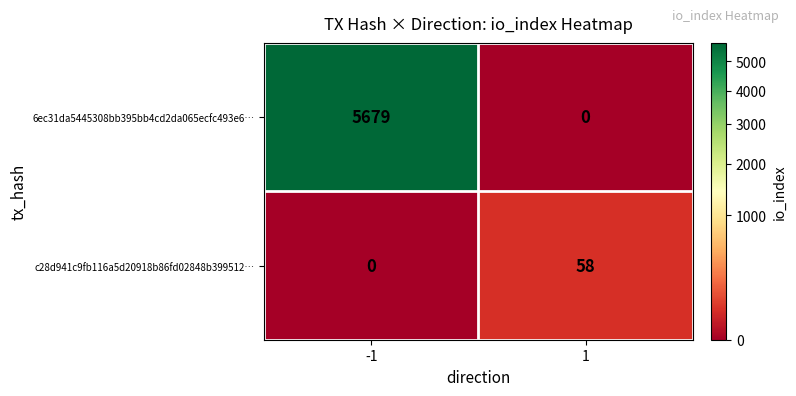

Reading left to right, transcribe all the data shown in this chart.

6ec31da5445308bb395bb4cd2da065ecfc493e6…: -1=5679	1=0
c28d941c9fb116a5d20918b86fd02848b399512…: -1=0	1=58